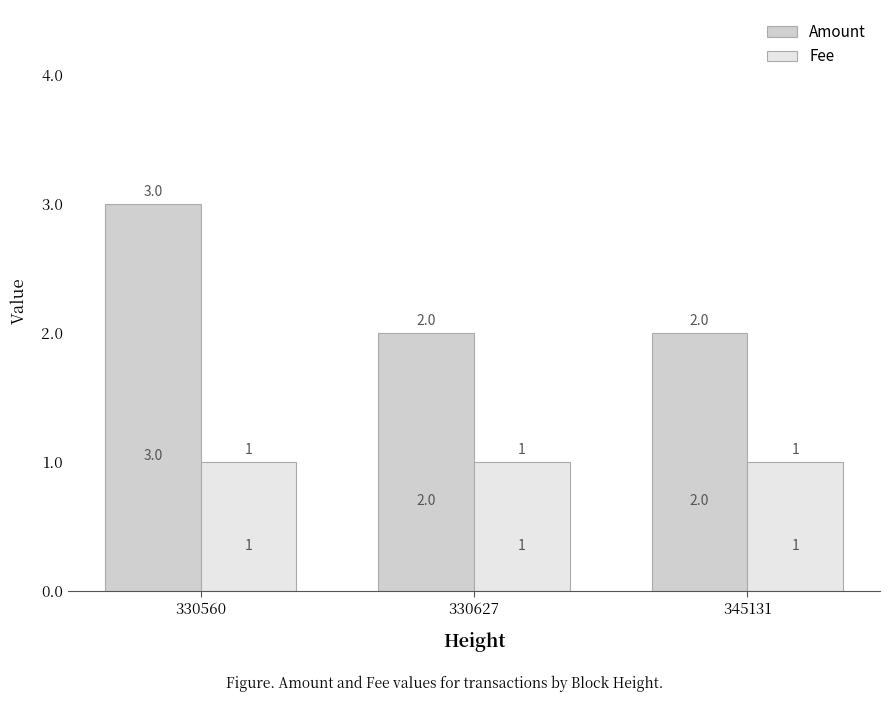

Does the chart contain any negative values?

No